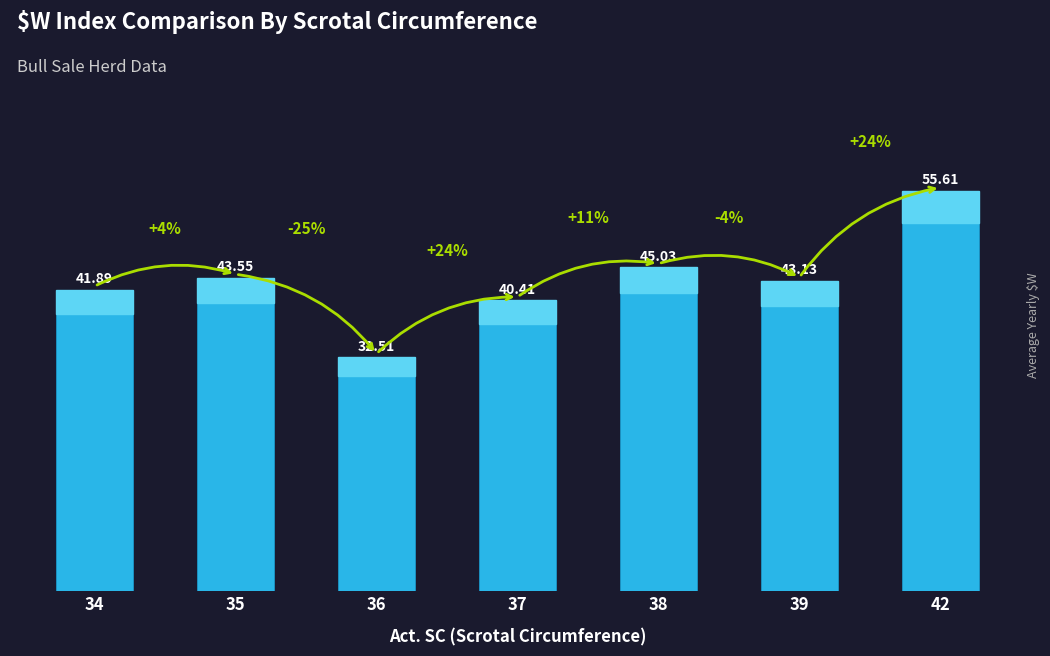

Approximately how many times larger is the value at 39 compared to 37?

1.1